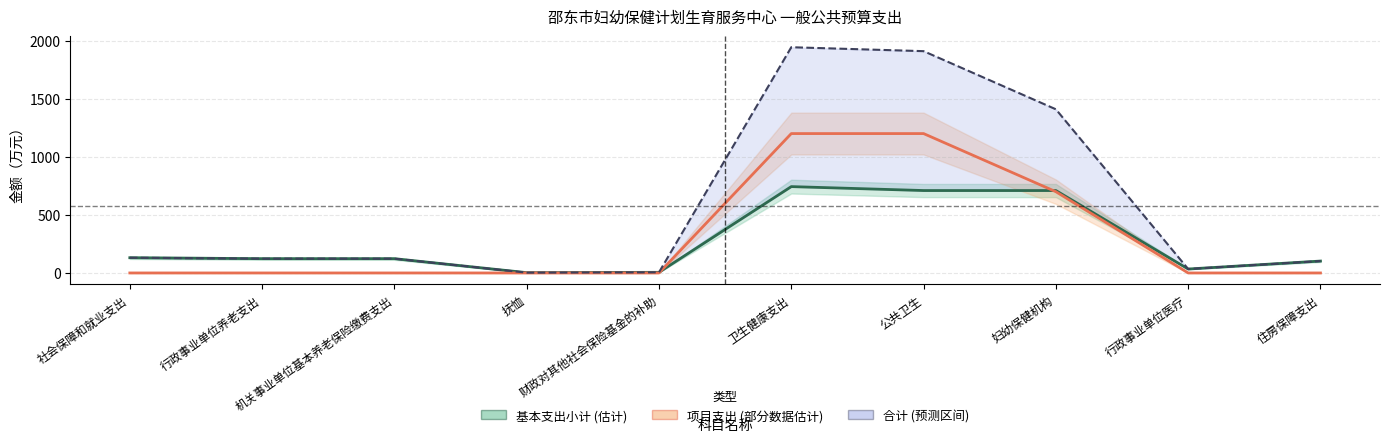

Which series has the widest spread of values?

合计